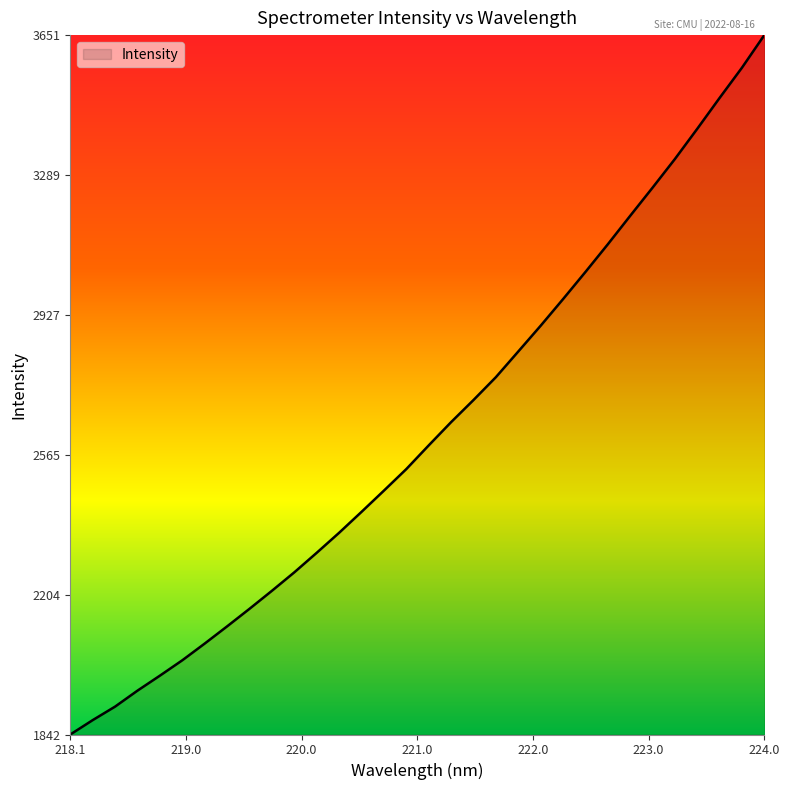

What is the minimum value shown in the chart?

1842.5